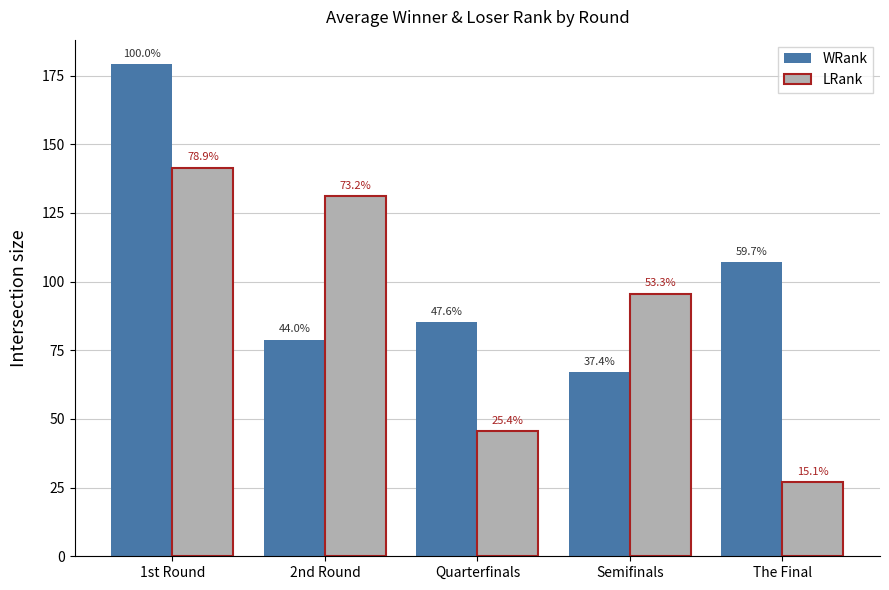

What are all the series names shown in the legend?

WRank, LRank